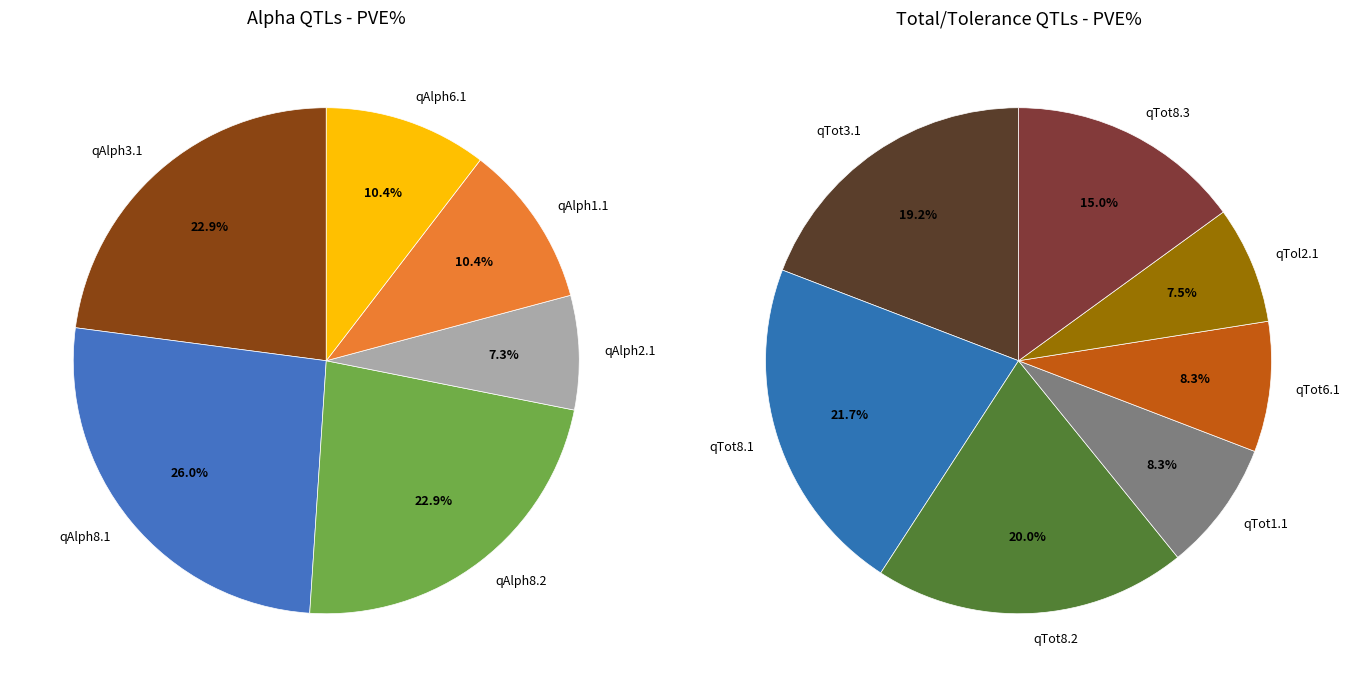

Which slice is the smallest?

qAlph2.1